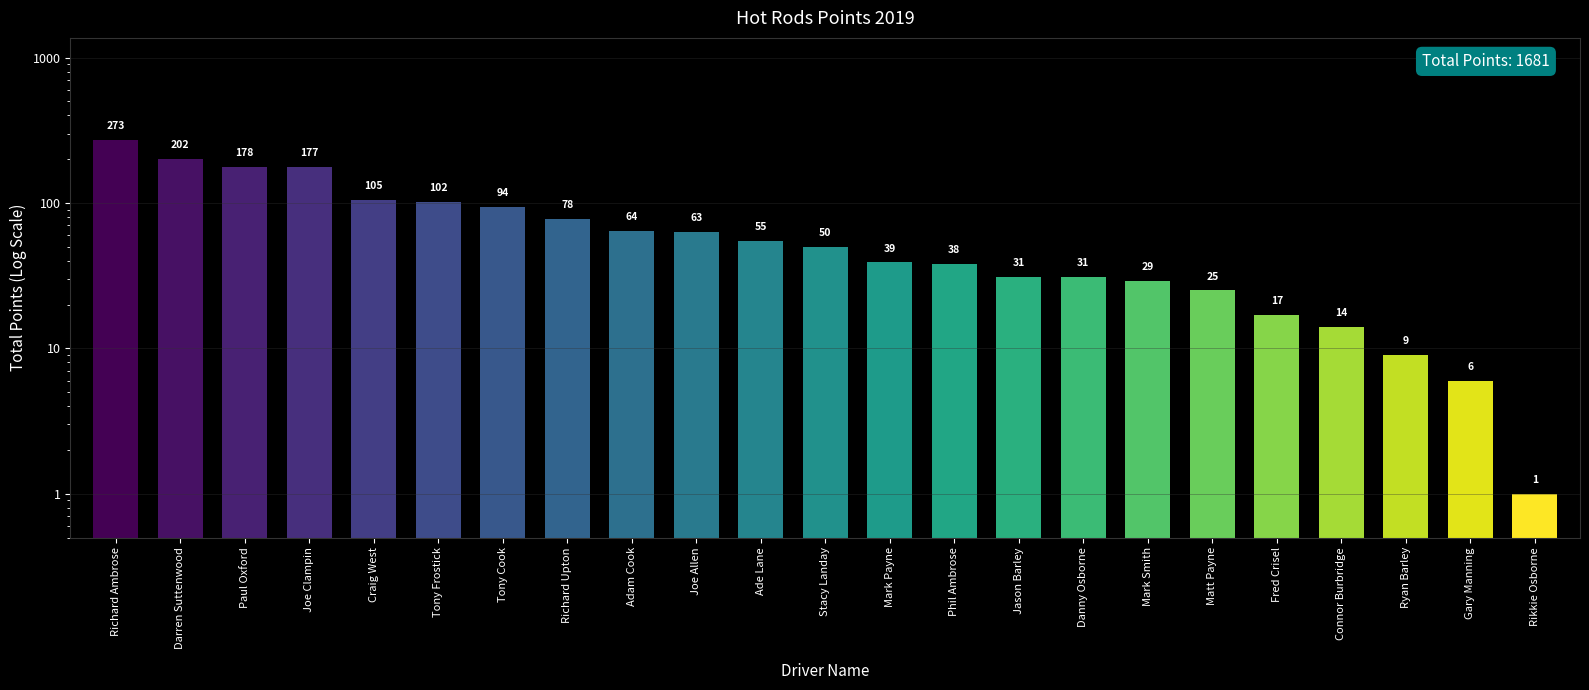

What is the greatest value displayed?

273